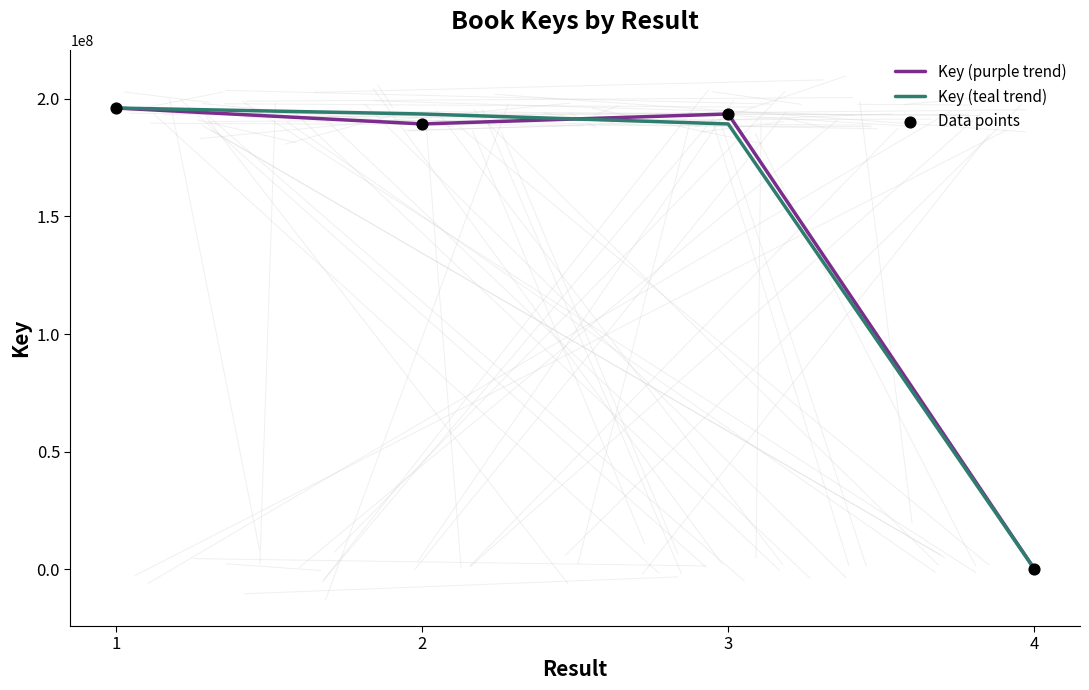

The value of Key (teal trend) at 3 is 67242465. True or false?

False